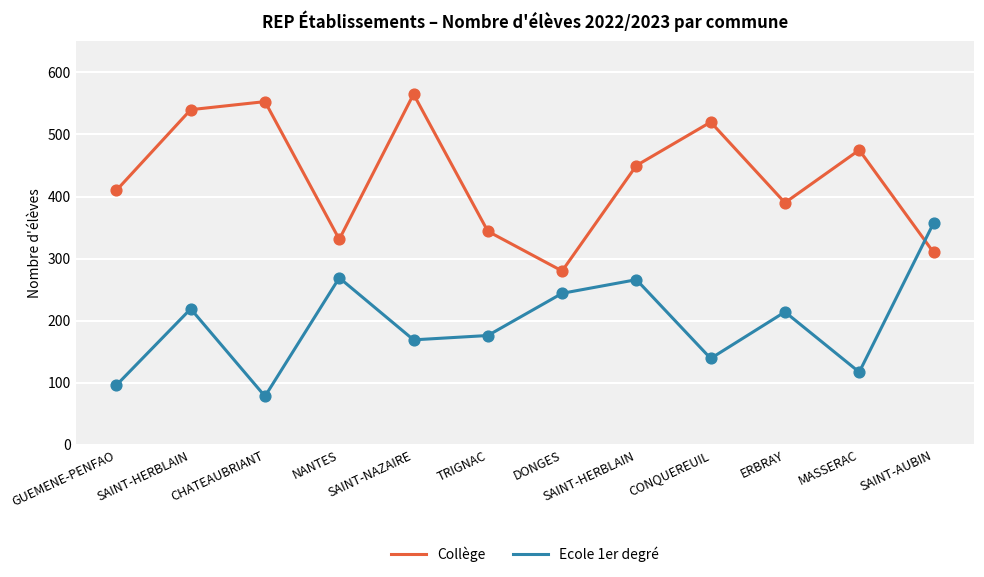

What are all the series names shown in the legend?

Collège, Ecole 1er degré